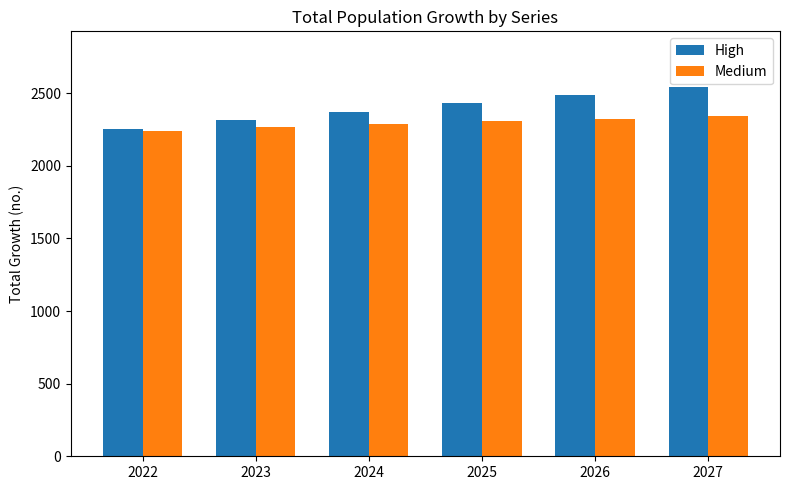

How many categories are shown in the chart?

6